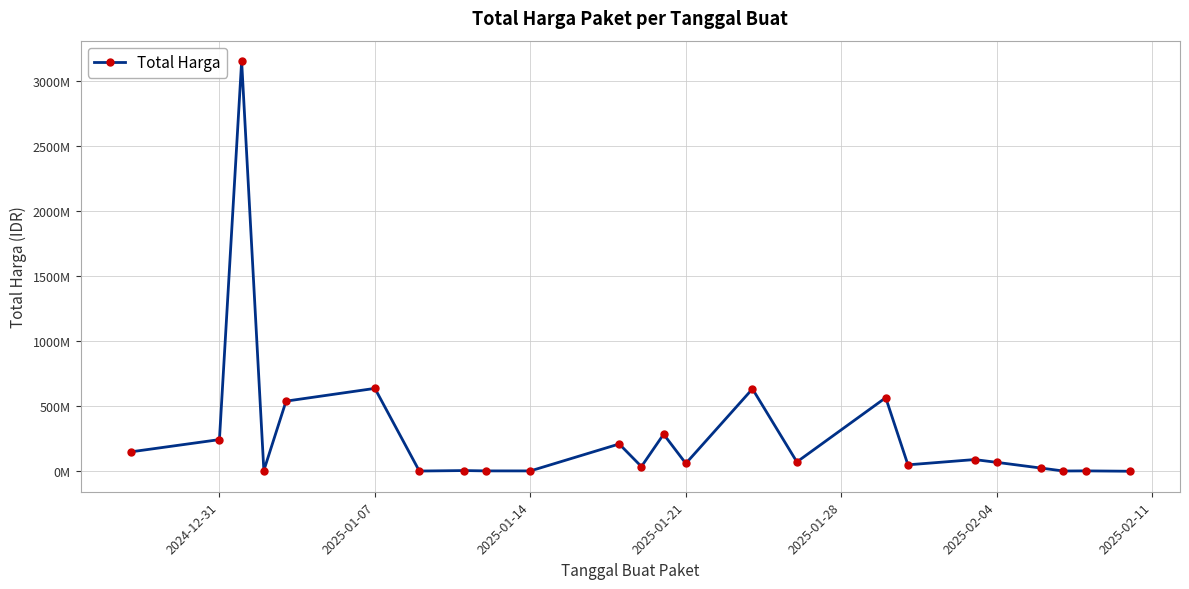

Does the chart have visible grid lines?

Yes